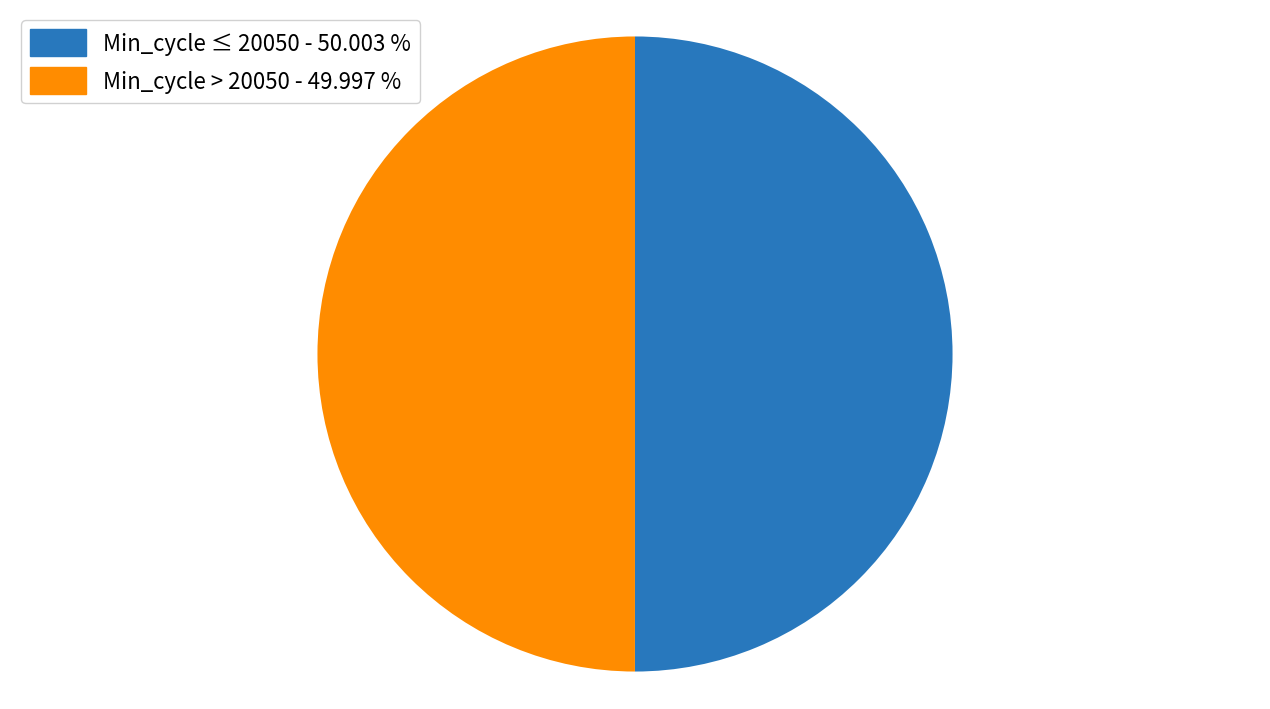

Combined, do Min_cycle > 20050 - 49.997 % and Min_cycle ≤ 20050 - 50.003 % account for over 50%?

Yes